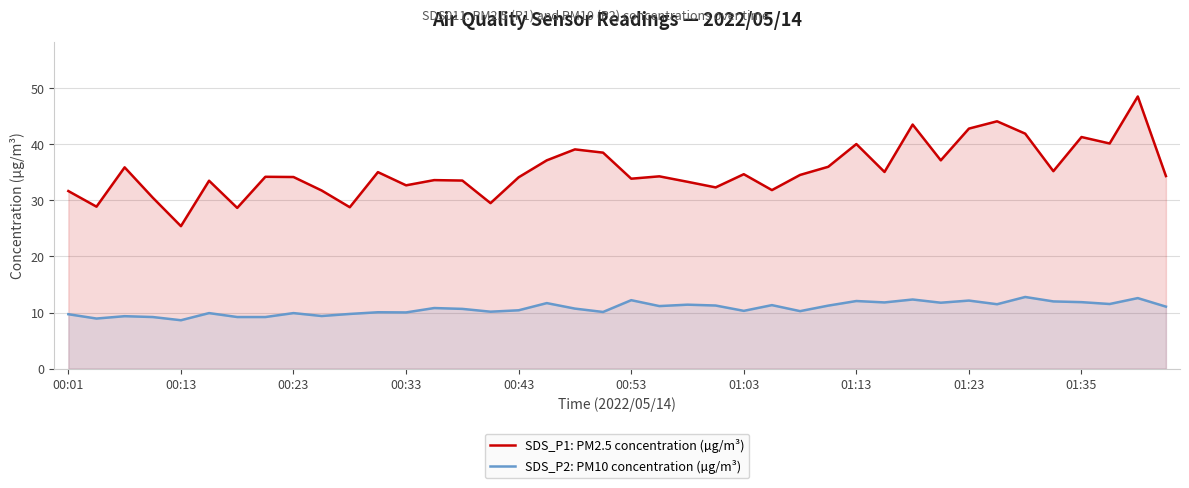

True or false: SDS_P2: PM10 concentration (µg/m³) and SDS_P1: PM2.5 concentration (µg/m³) intersect in this chart.

False